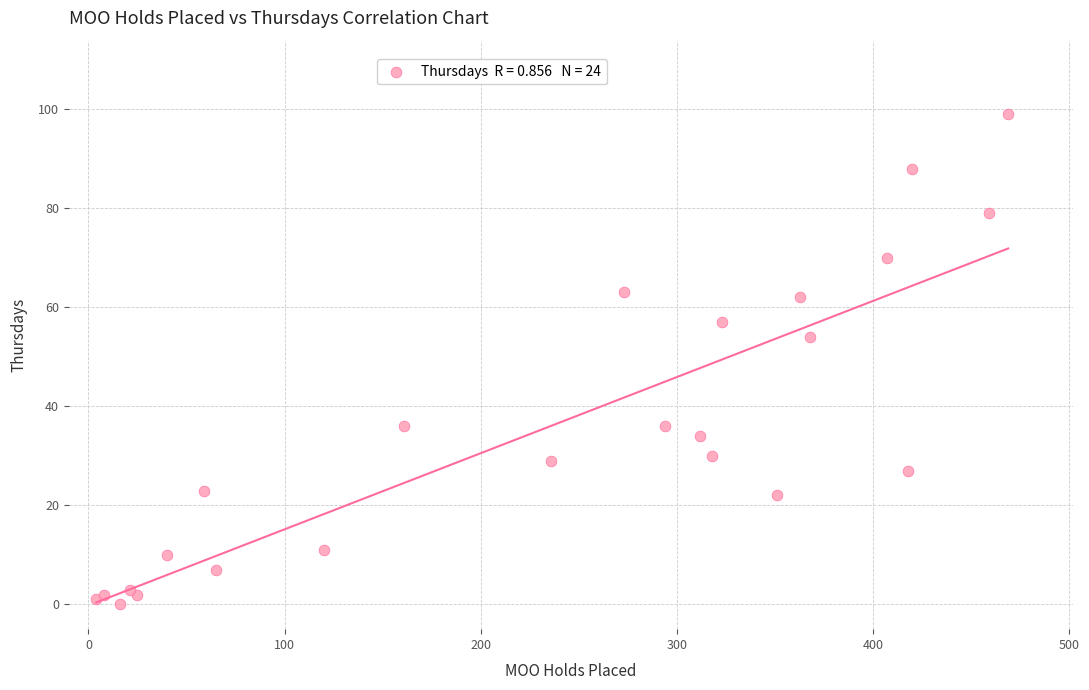

What Y value in the scatter plot is closest to 49?

54